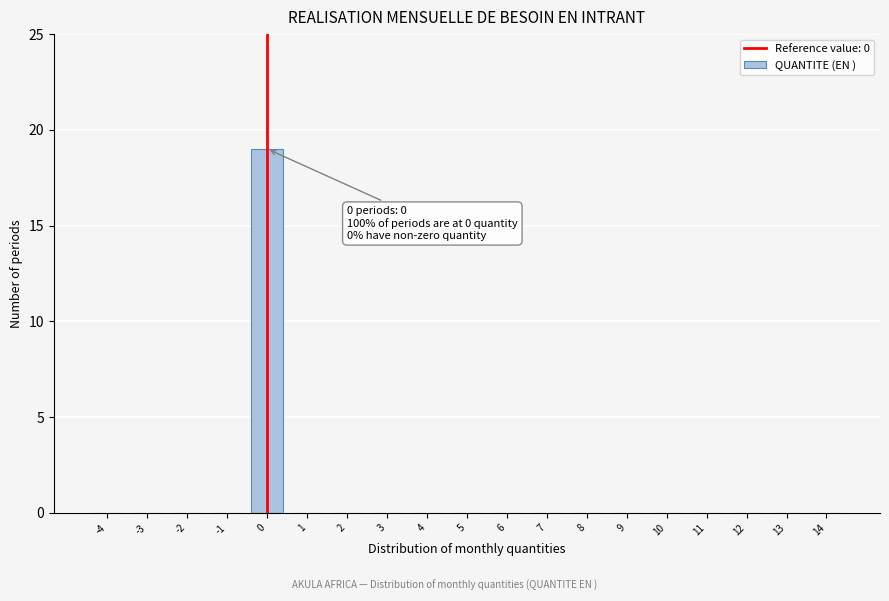

Reading left to right, list all the values displayed in this chart.

-4=0	-3=0	-2=0	-1=0	0=19	1=0	2=0	3=0	4=0	5=0	6=0	7=0	8=0	9=0	10=0	11=0	12=0	13=0	14=0